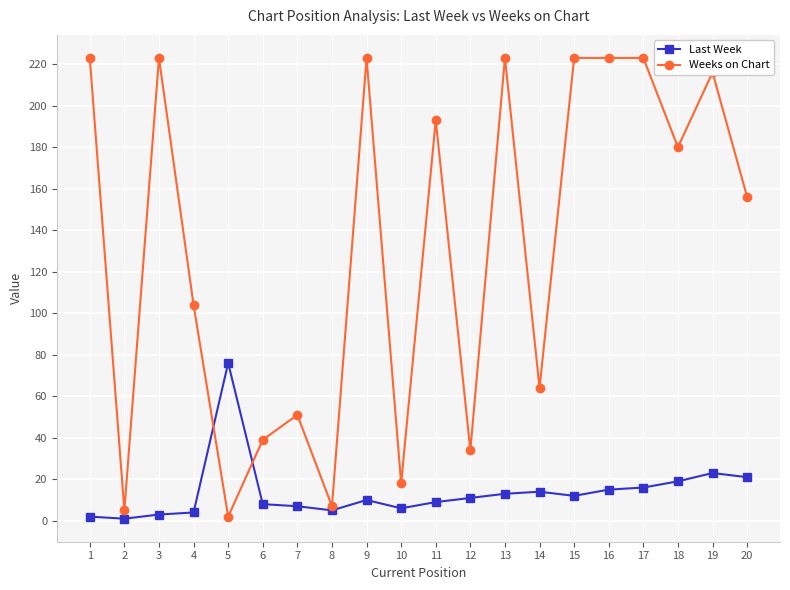

How many times do Last Week and Weeks on Chart cross each other?

2